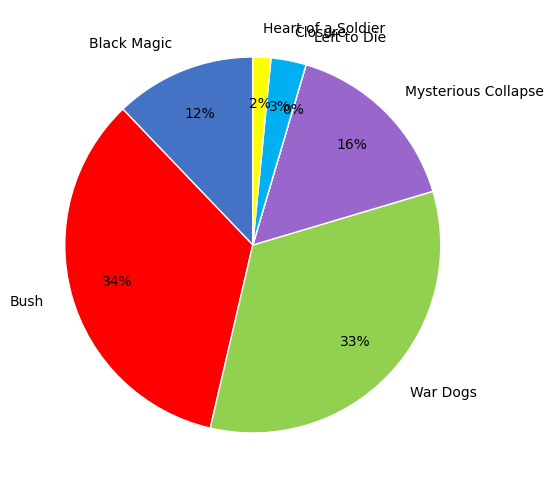

What is the largest slice in the pie chart?

Bush